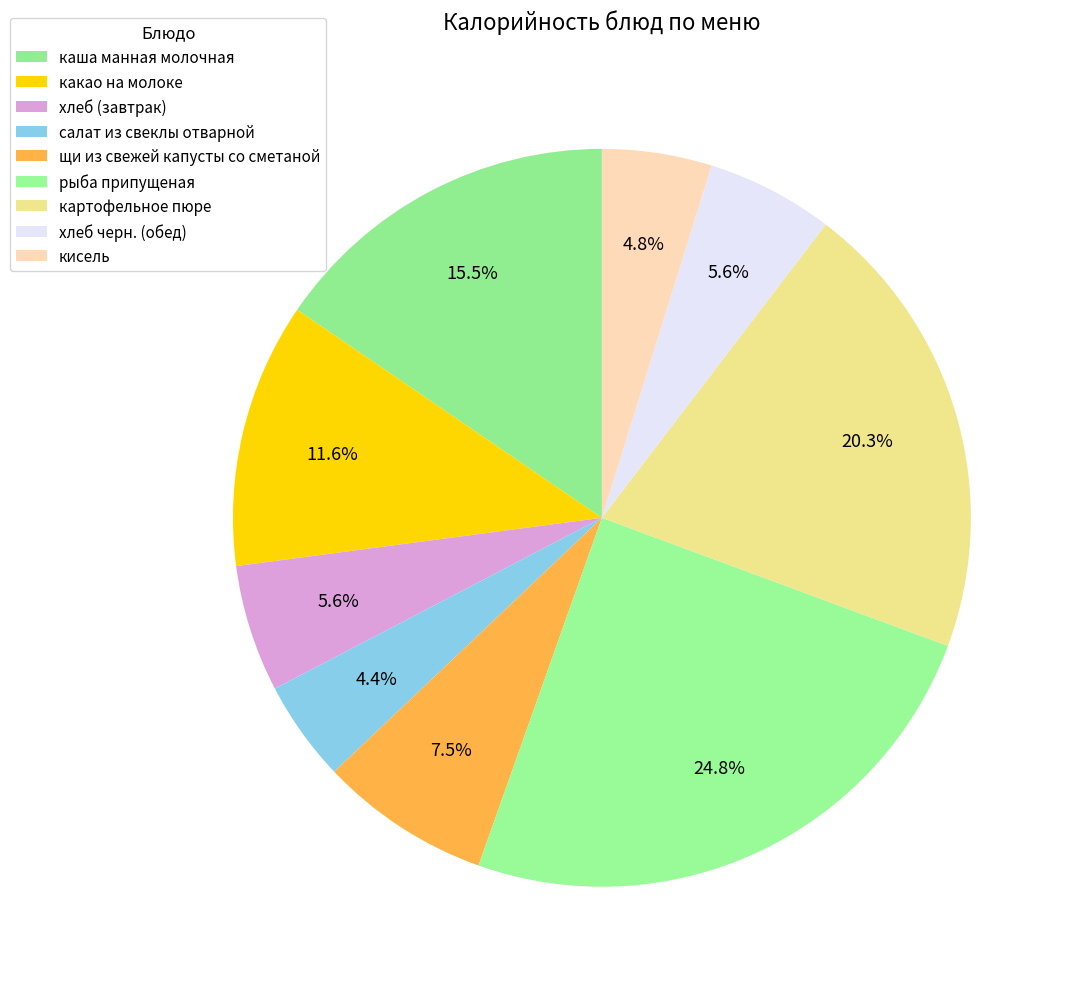

To the nearest percent, what is the combined percentage of рыба припущеная and каша манная молочная?

40%